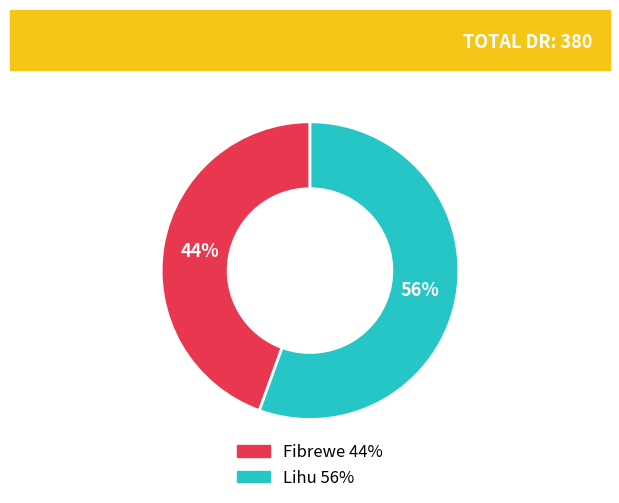

What is the largest slice in the pie chart?

Lihu